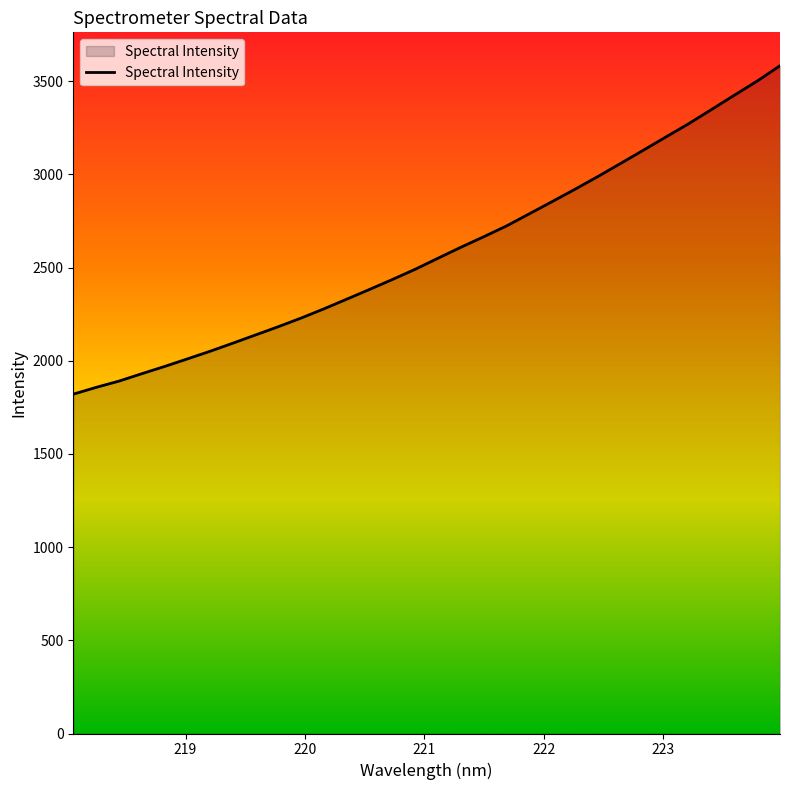

What is the maximum value shown in the chart?

3583.4